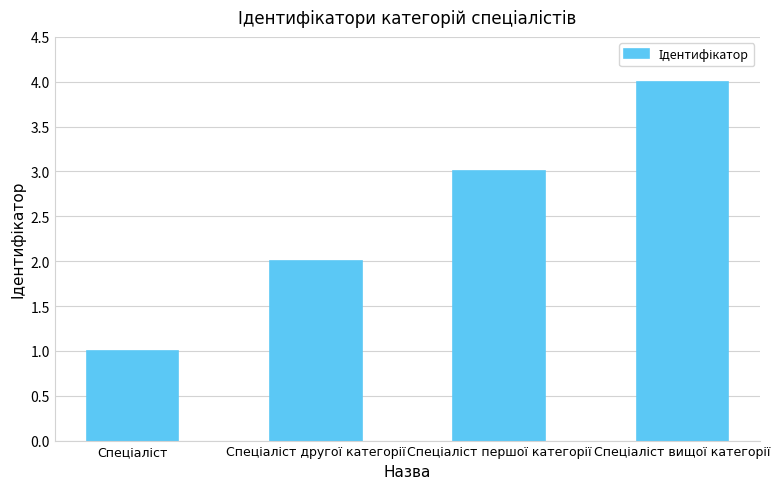

What is the sum of all values?

10